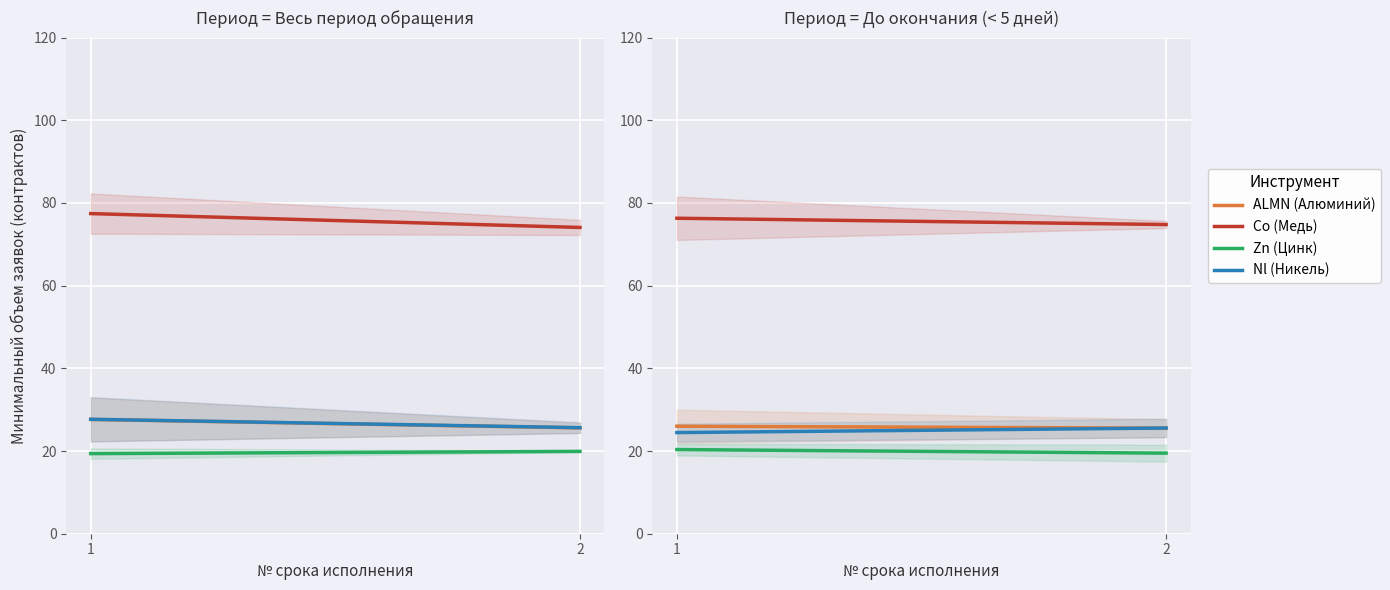

Is it true that ALMN (Алюминий) equals 26.0 at 1?

True